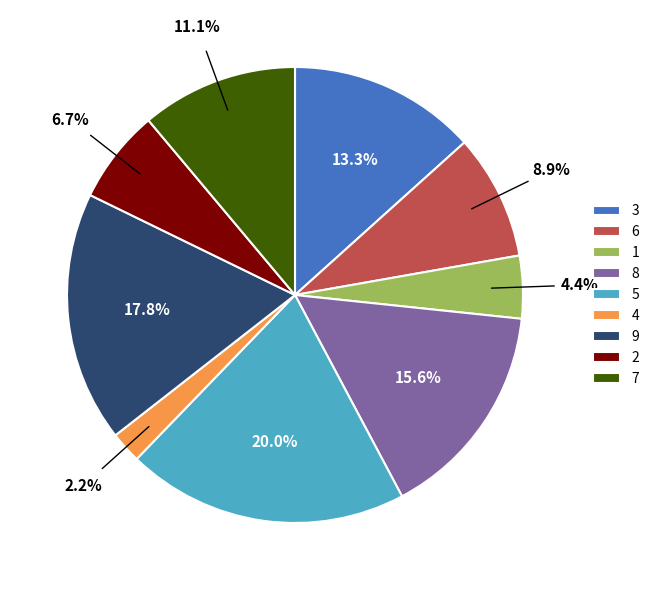

How many slices are in this pie chart?

9